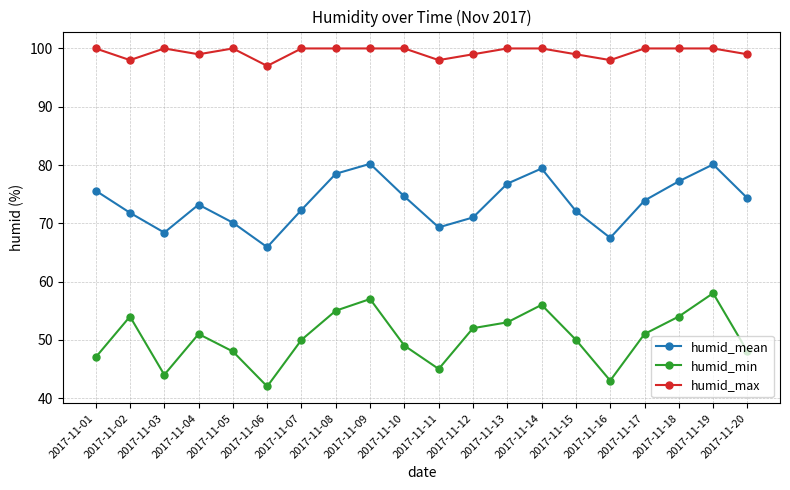

What is the value of the humid_max point at the 20th from the left?

99.0